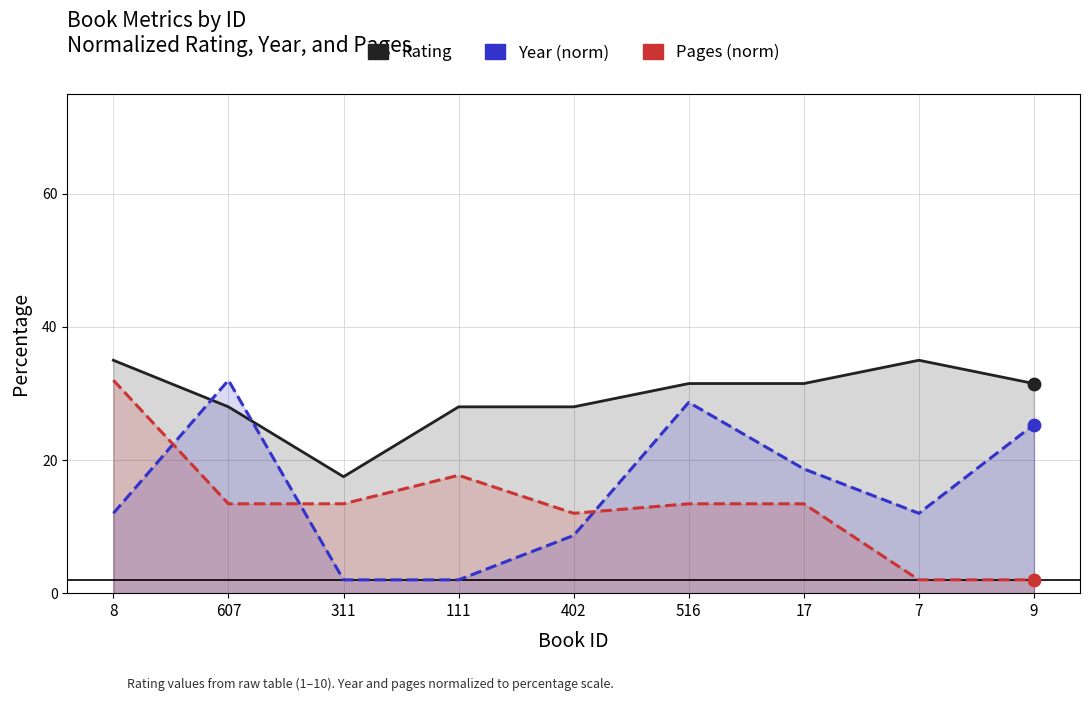

Which series has the widest spread of Y values?

Year